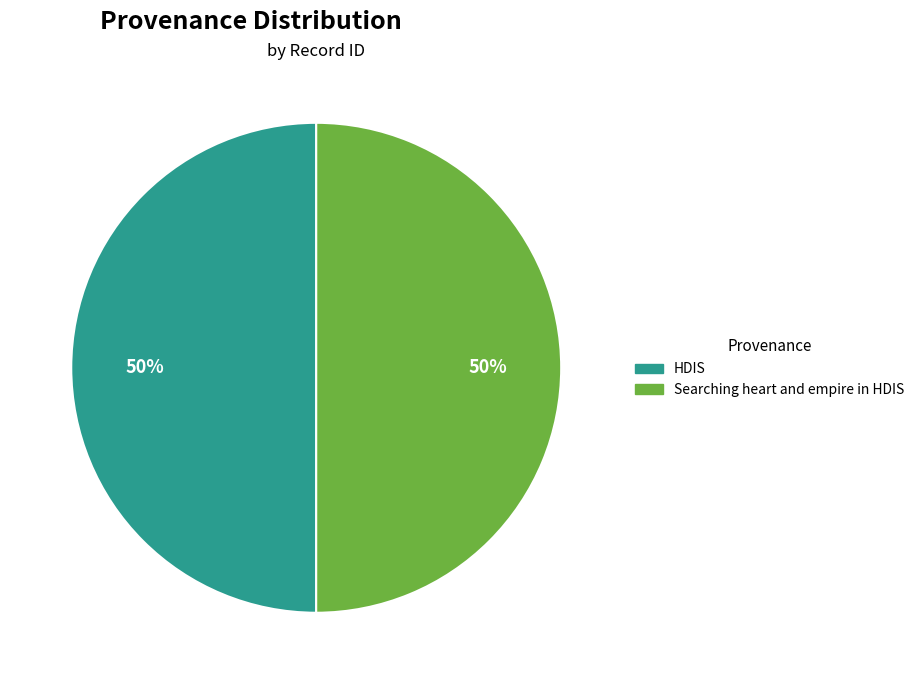

Is it true that HDIS is 50% of the pie?

True